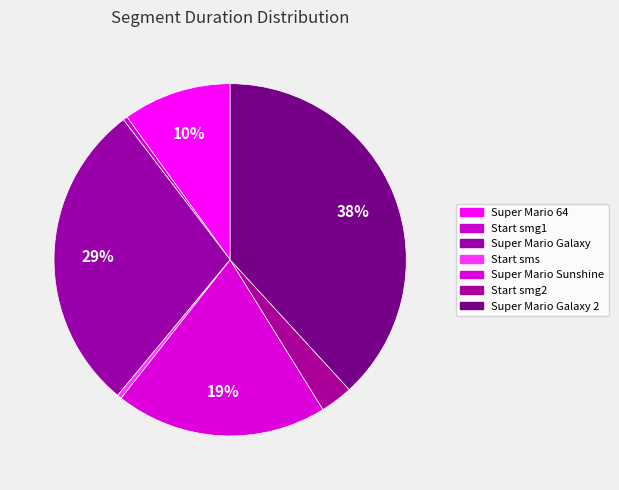

What is the smallest slice in the pie chart?

Start smg1